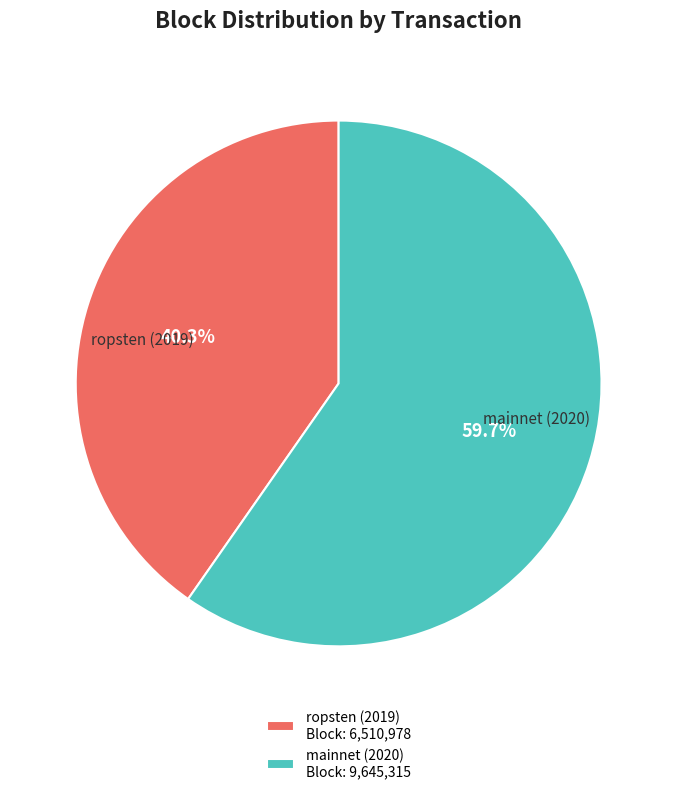

How many slices are in this pie chart?

2